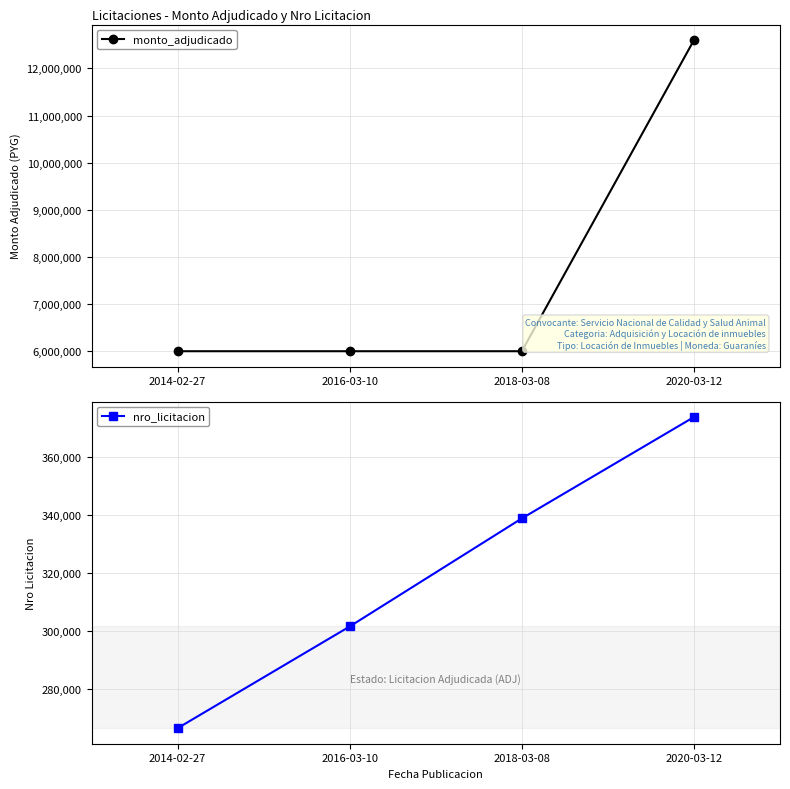

What is the approximate value of monto_adjudicado at 2018-03-08, to the nearest 50?

6000000